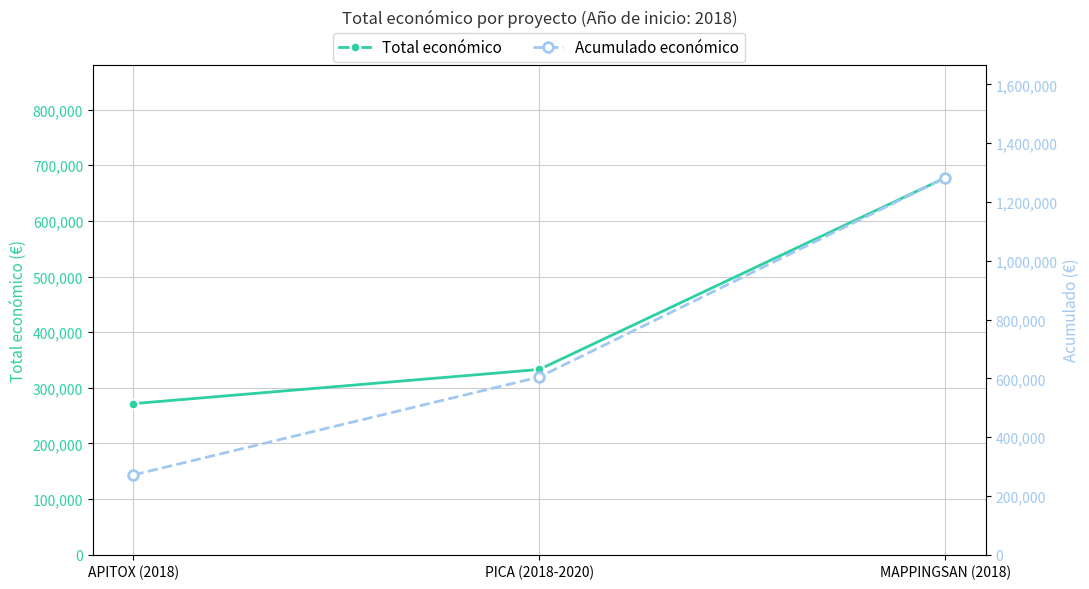

What is the sum of all Total económico values?

1281978